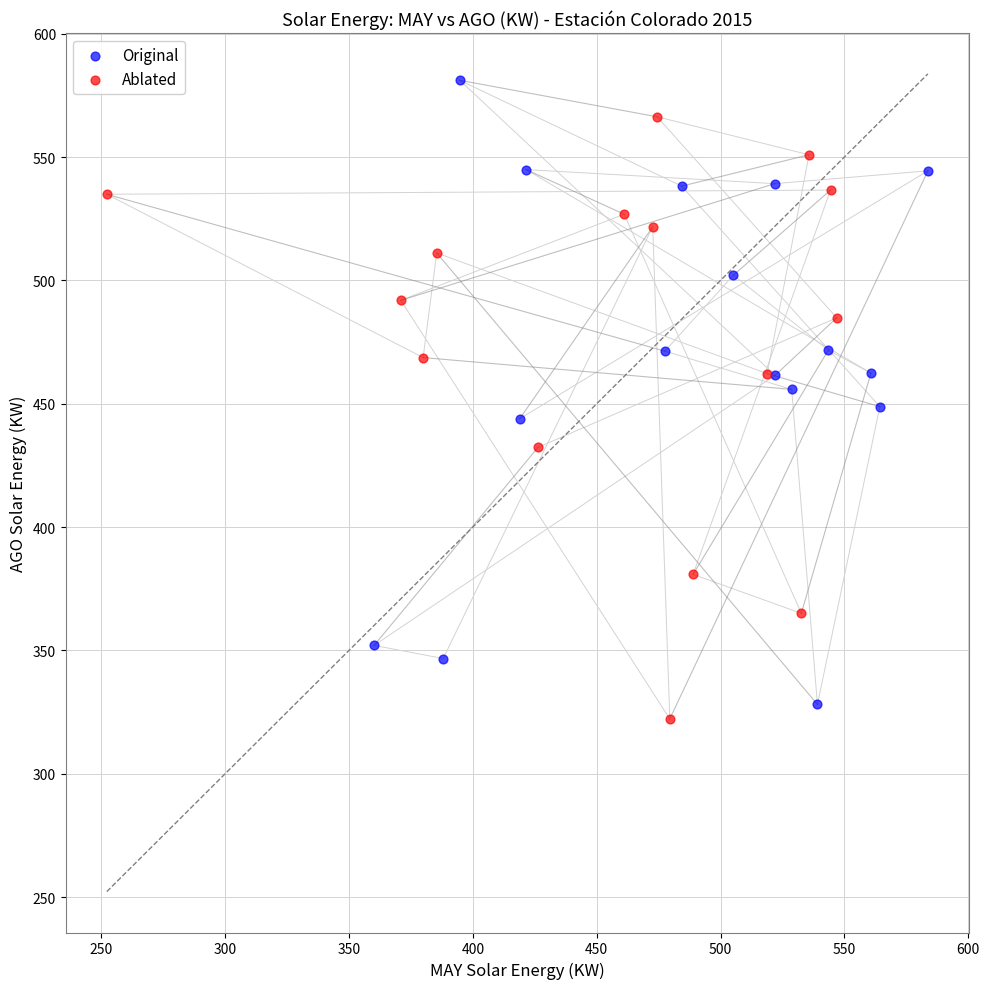

Which series has the largest Y range (max minus min)?

Original